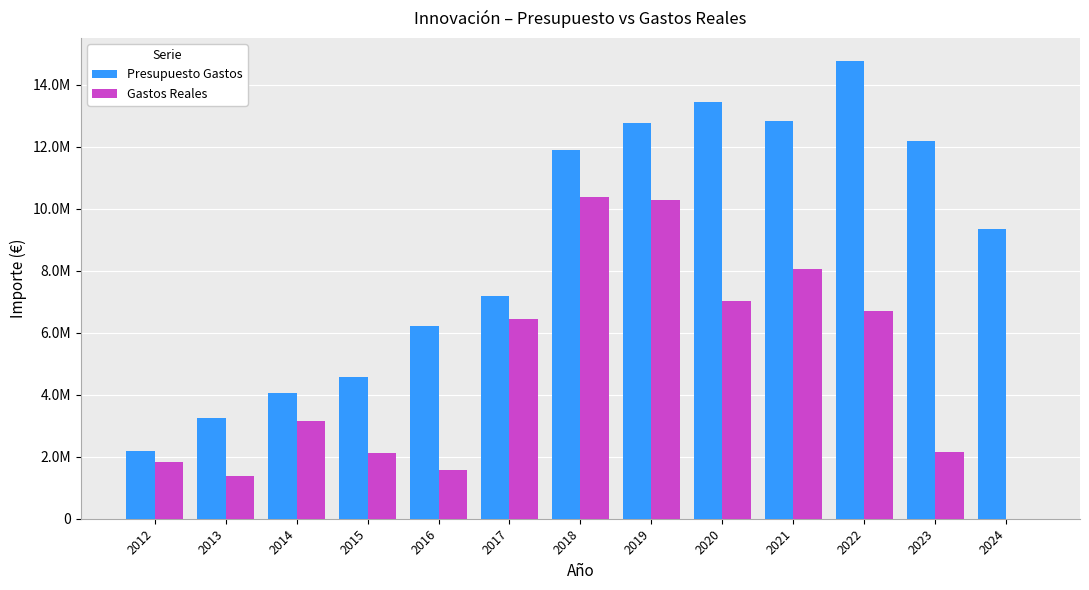

At which category is the sum across all series the highest?

2019